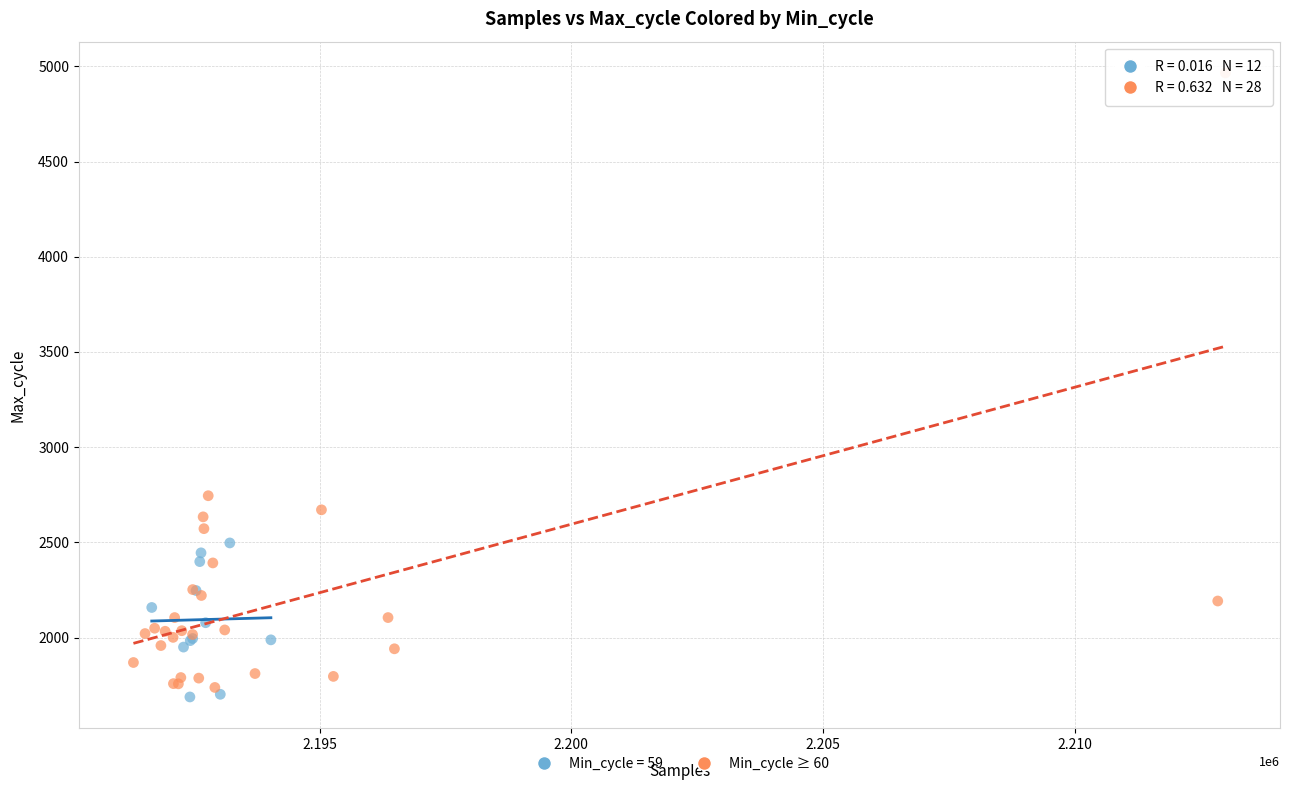

Which series has the largest Y range (max minus min)?

Min_cycle ≥ 60